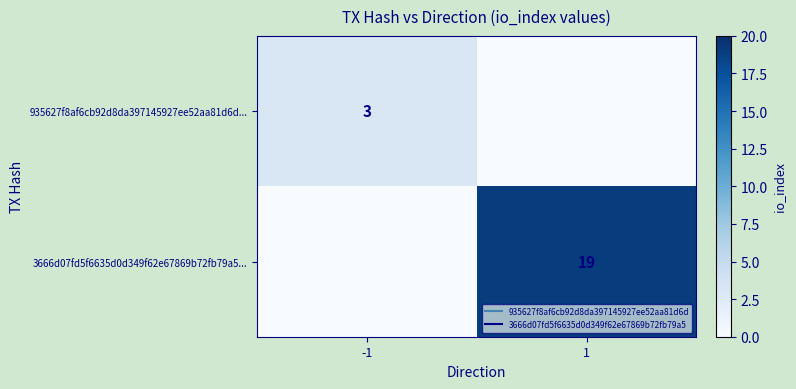

Is the value of 3666d07fd5f6635d0d349f62e67869b72fb79a5... at -1 greater than the value of 935627f8af6cb92d8da397145927ee52aa81d6d... at -1?

No